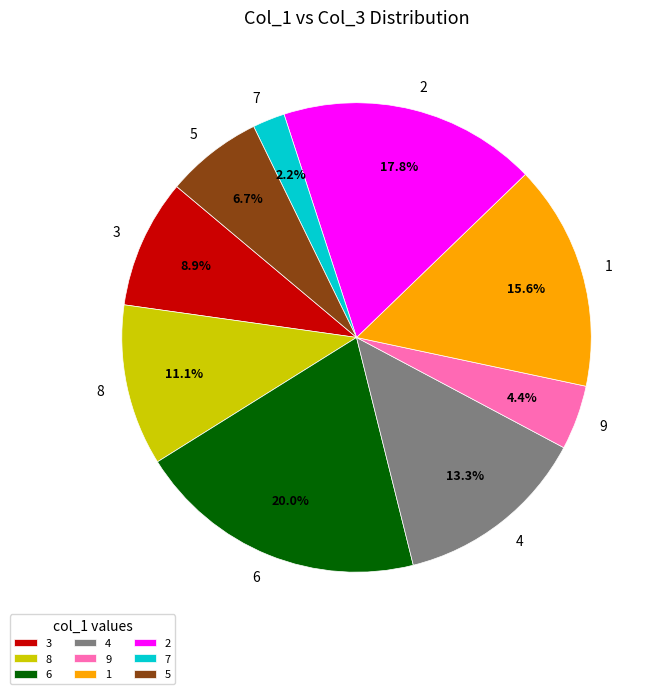

To the nearest percent, what portion does 2 represent?

18%